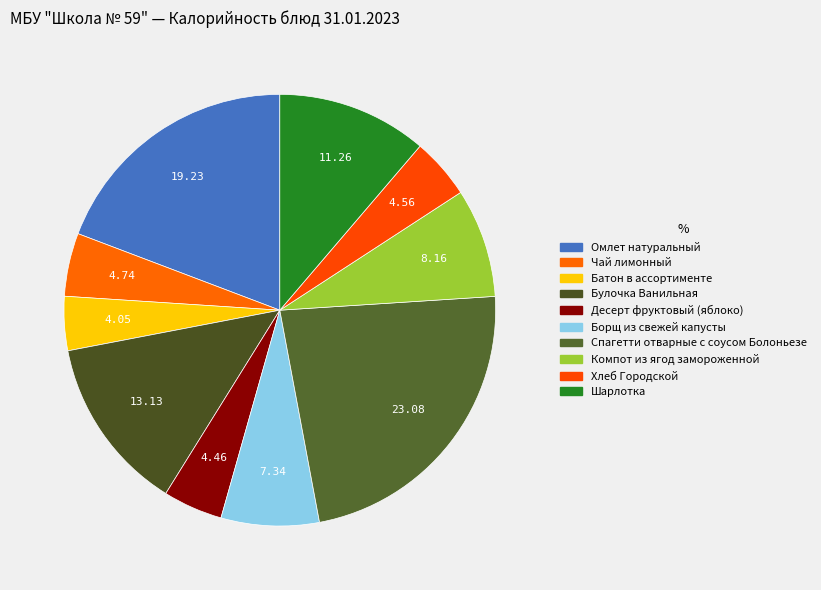

What percentage do Десерт фруктовый (яблоко) and Борщ из свежей капусты together represent?

11.8%